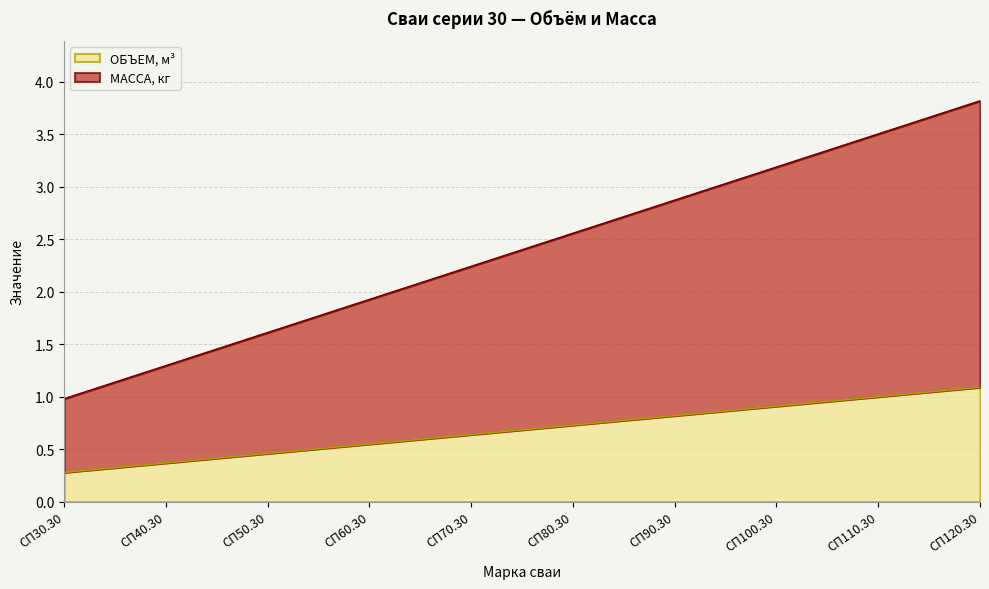

What is the difference between the maximum and minimum values in the МАССА, кг series?

2.8